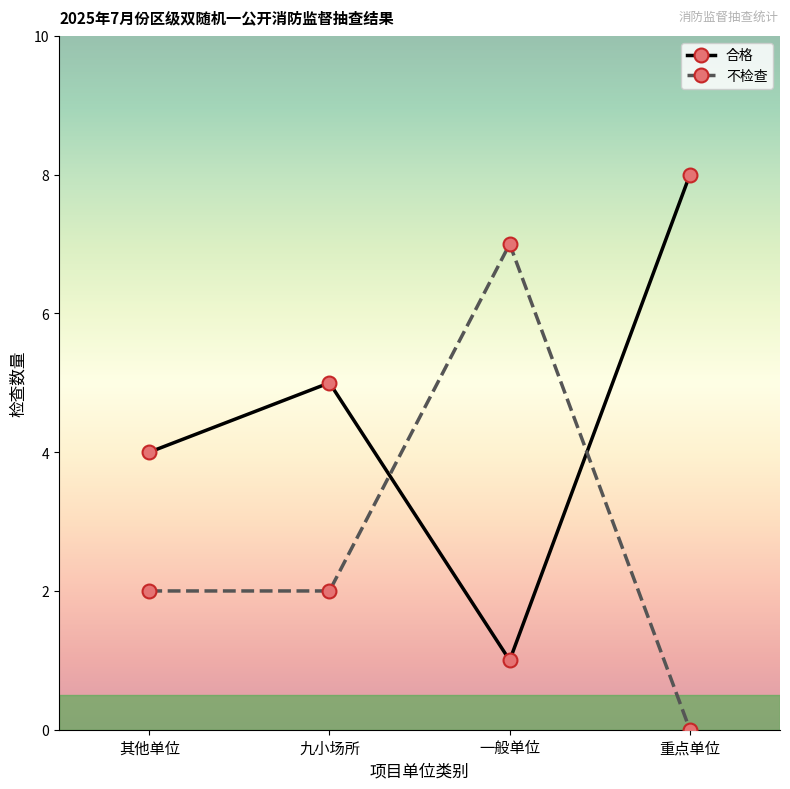

Does the chart have visible grid lines?

No